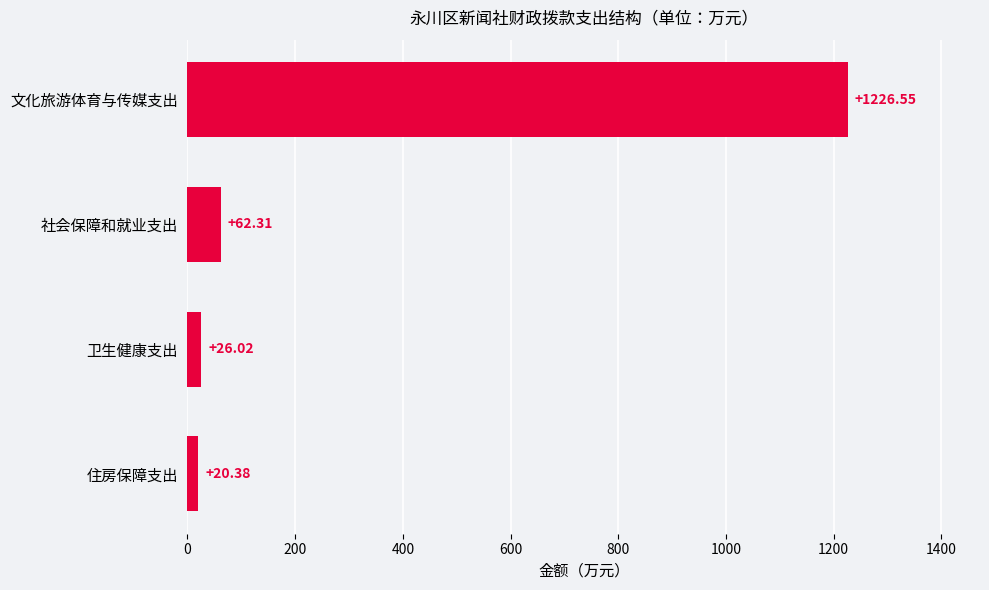

How many distinct data groups are displayed?

1